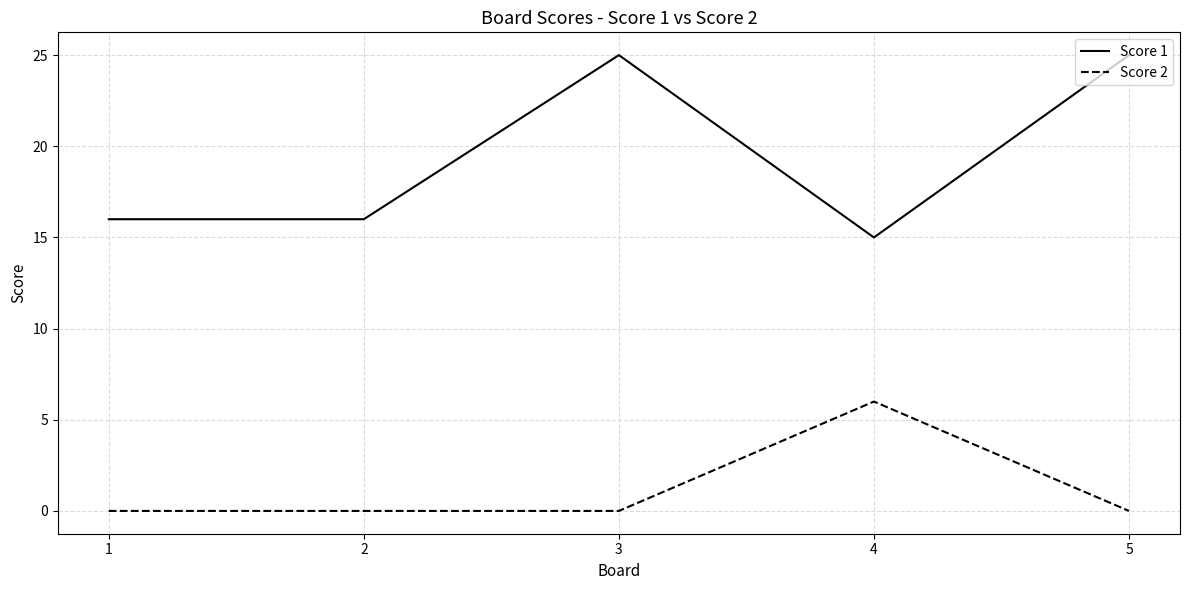

Rank the series by their maximum value, from lowest to highest.

Score 2, Score 1